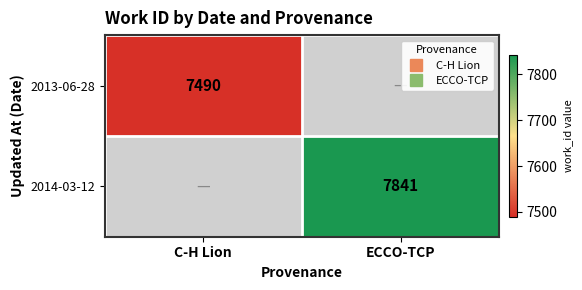

Which series has the widest spread of values?

2013-06-28